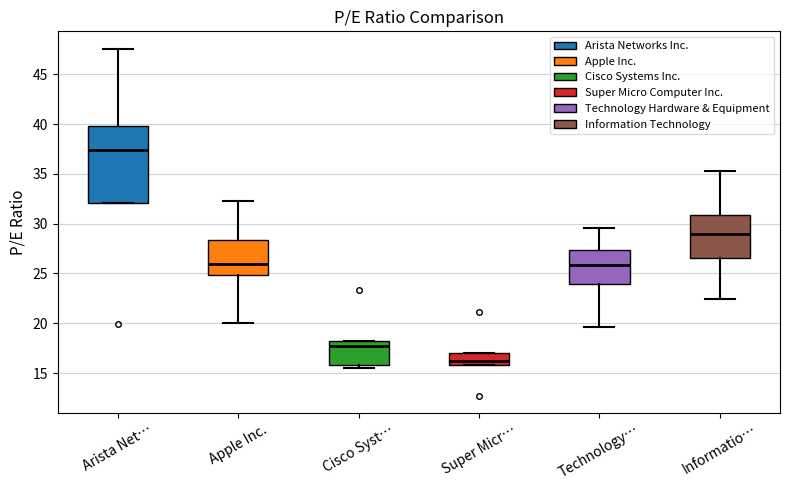

Which box has the lowest median line?

Super Micr…